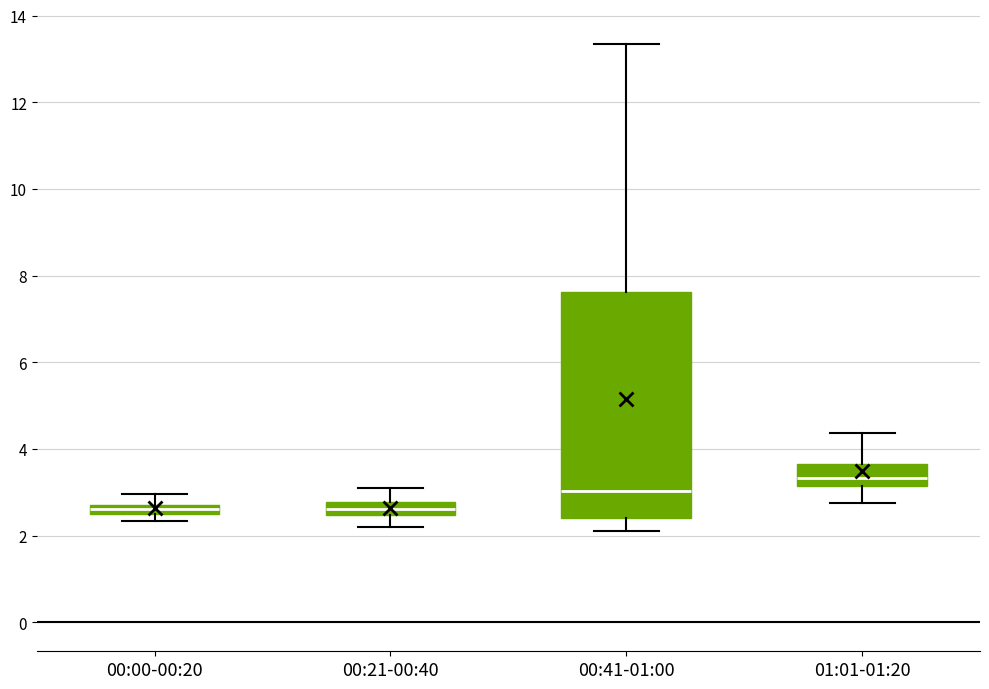

Which box's median line is the highest?

01:01-01:20